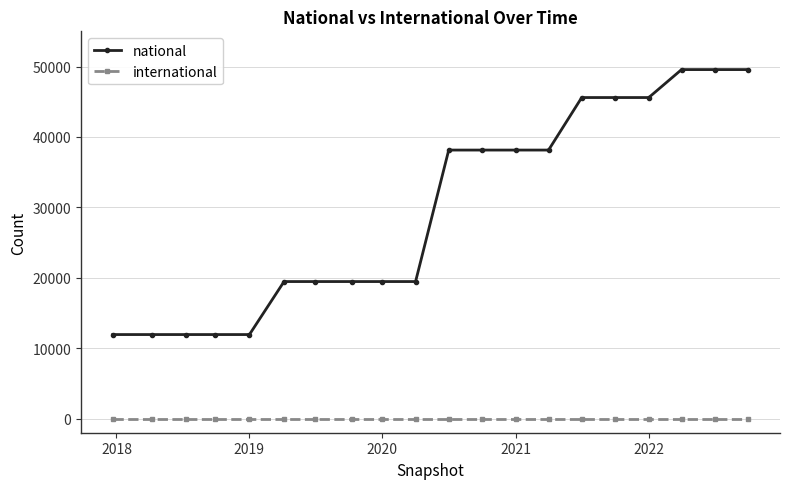

List the series in order of their overall mean, highest first.

national, international